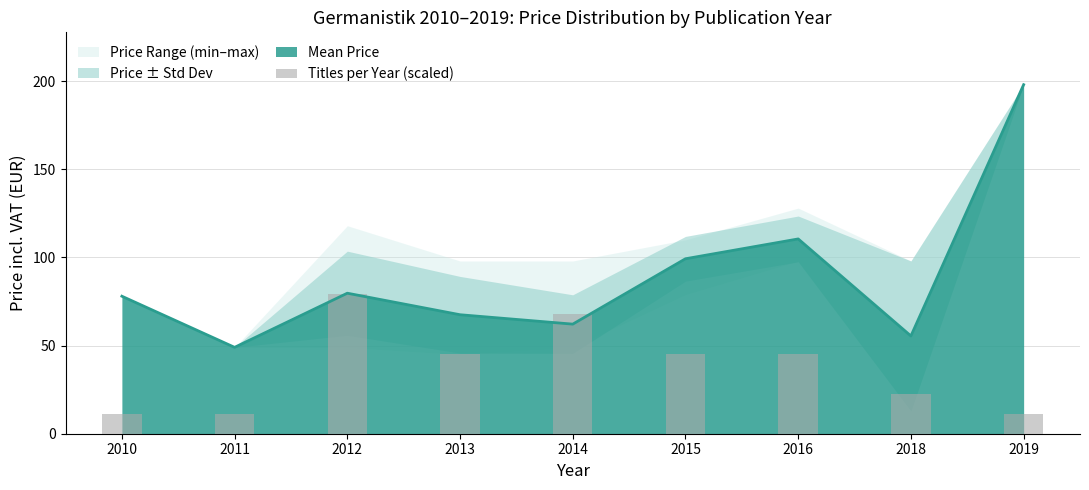

What is the value of the 3rd bar from the left?

79.2